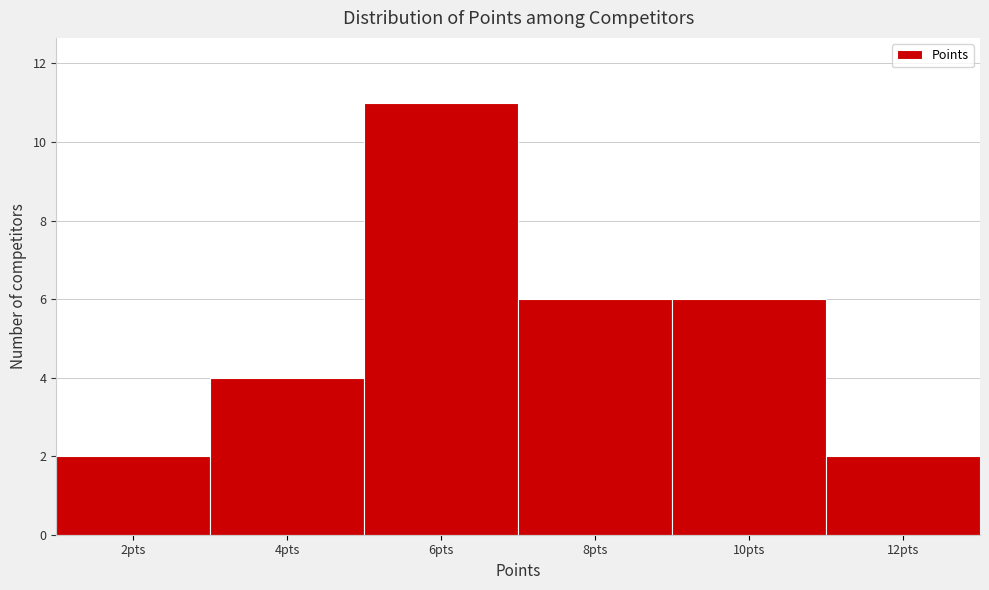

Reading left to right, list all the values displayed in this chart.

2pts=2	4pts=4	6pts=11	8pts=6	10pts=6	12pts=2